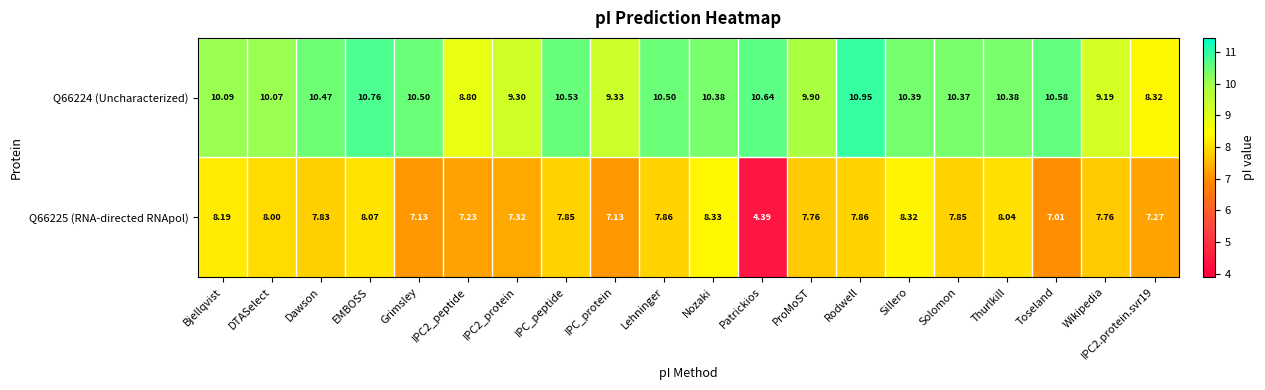

Which series has the widest spread of values?

Q66225 (RNA-directed RNApol)